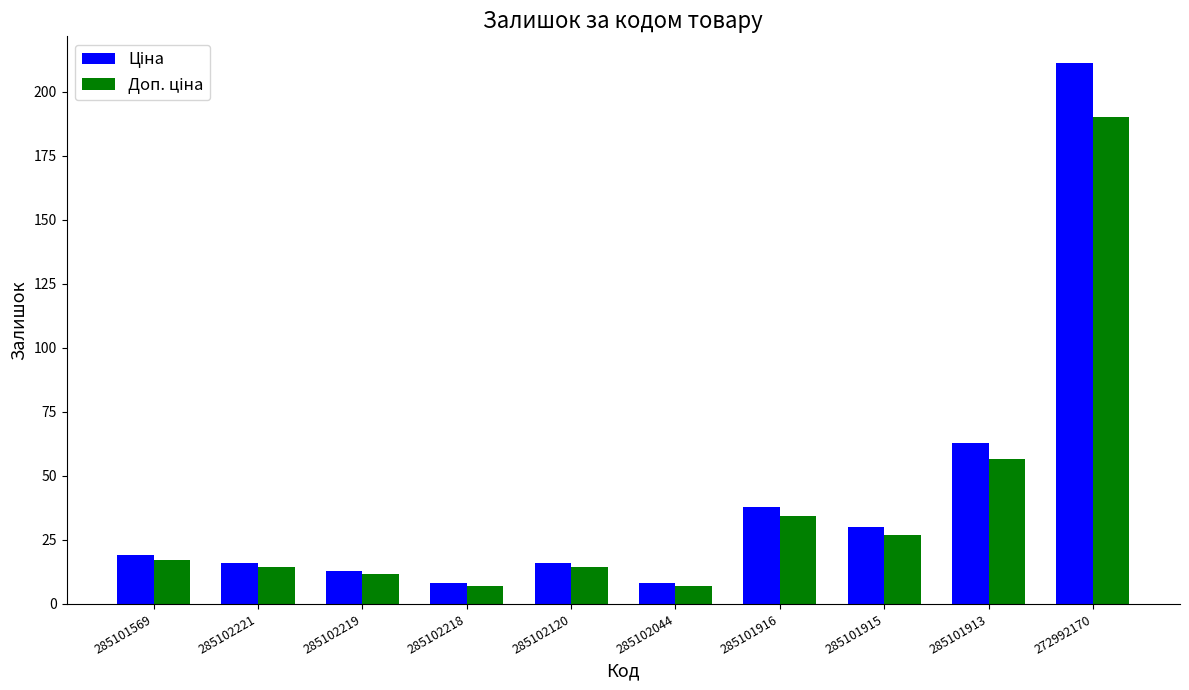

What is the total value across all series at 285101916?

72.2